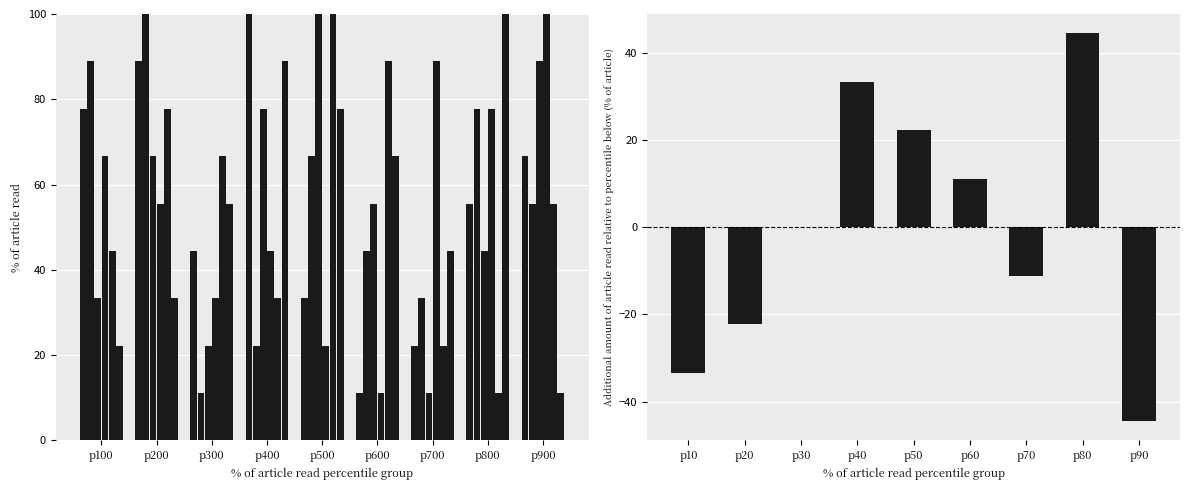

Does the chart contain any negative values?

Yes